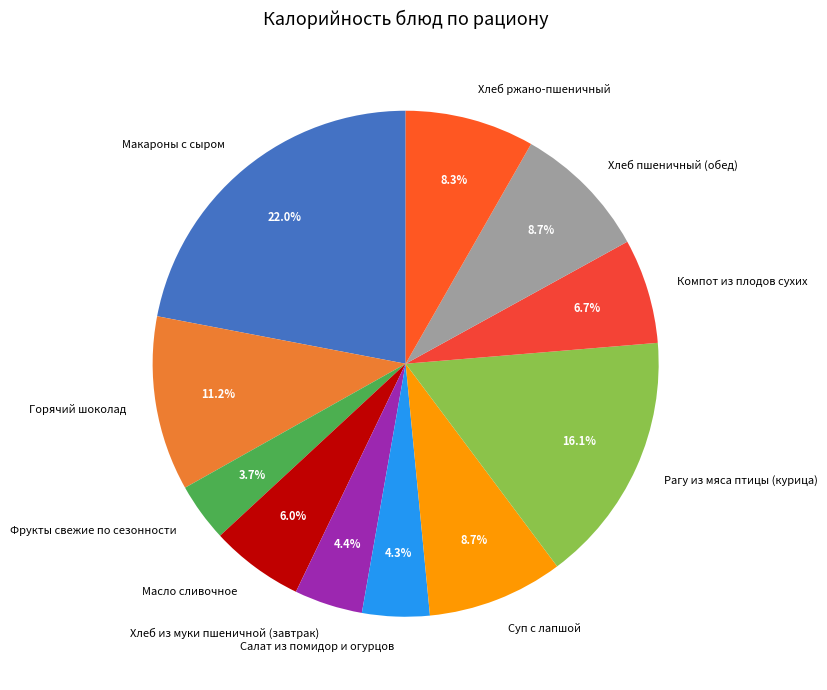

Does Рагу из мяса птицы (курица) represent more than half of the total?

No